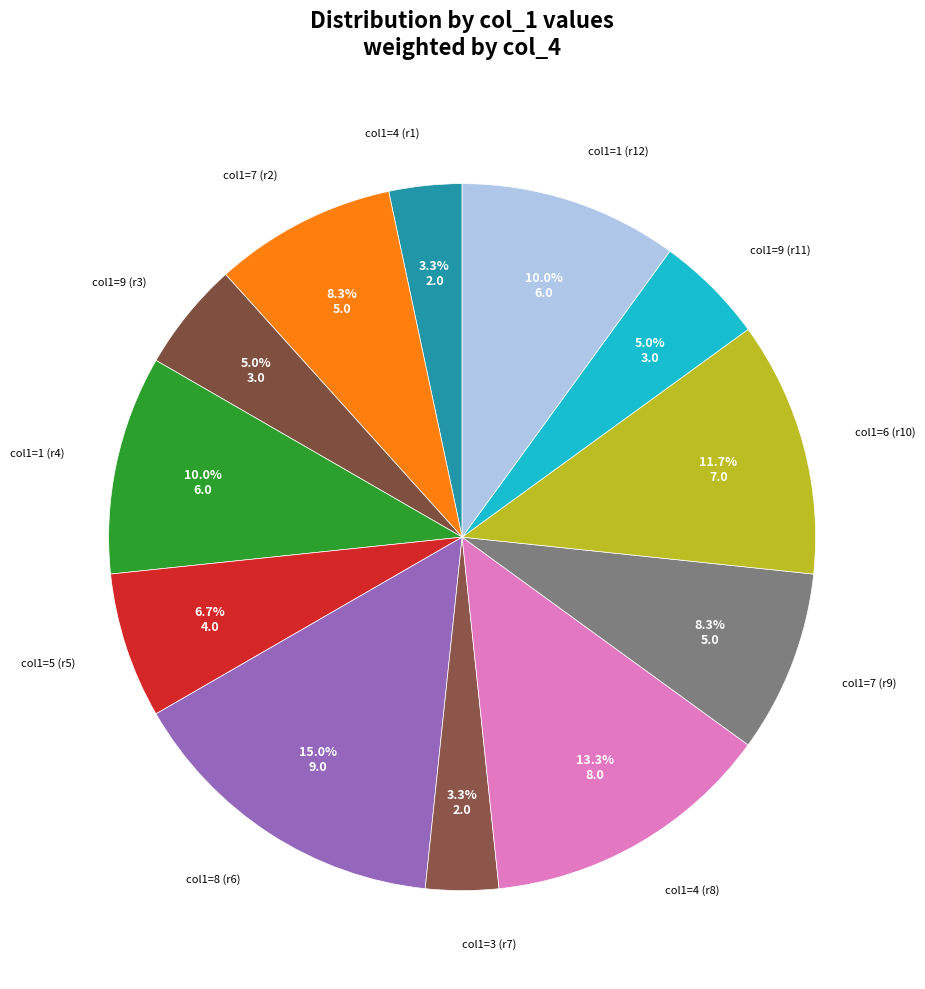

What portion of the pie excludes col1=5 (r5)?

93.3%